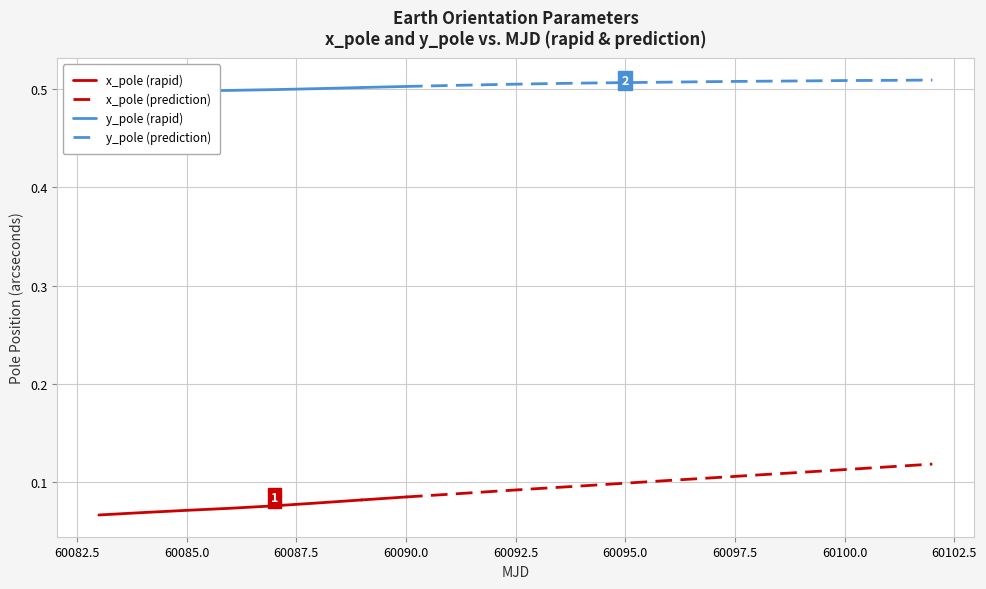

What is the maximum value shown in the chart?

0.5